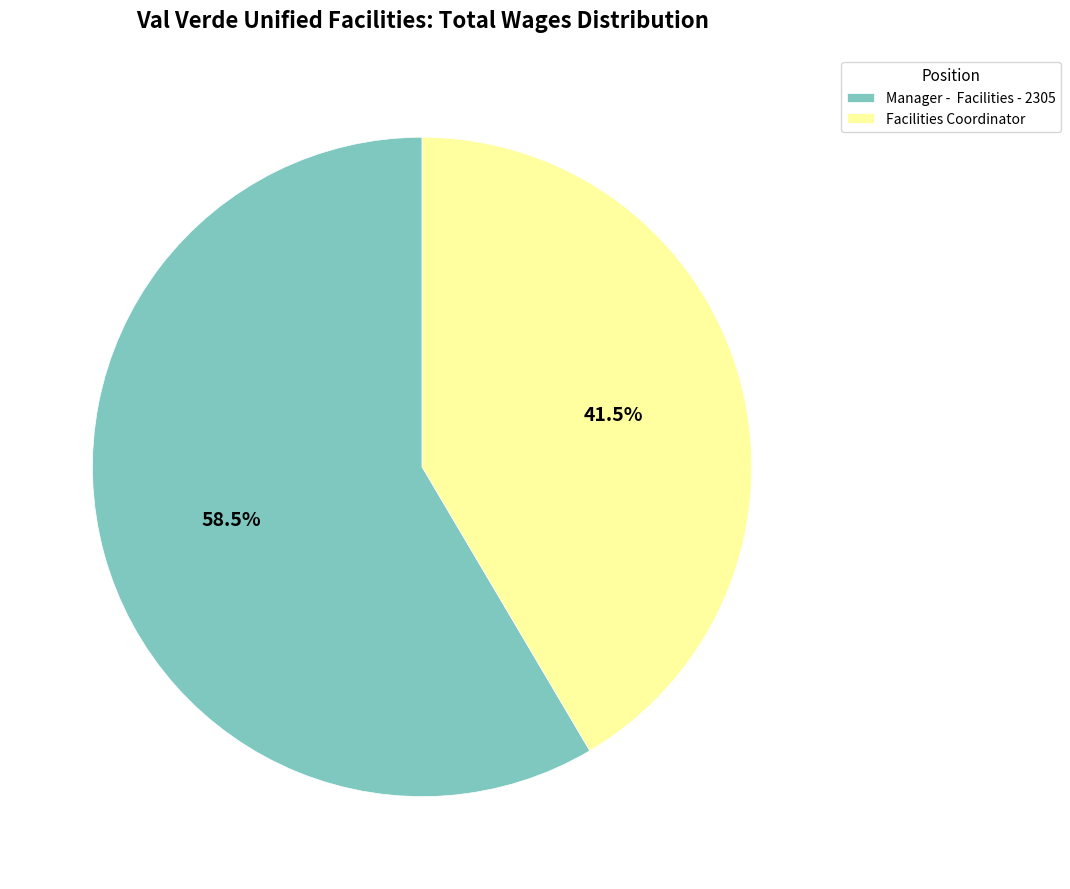

Approximately how many times larger is the value at Manager - Facilities - 2305 compared to Facilities Coordinator?

1.4